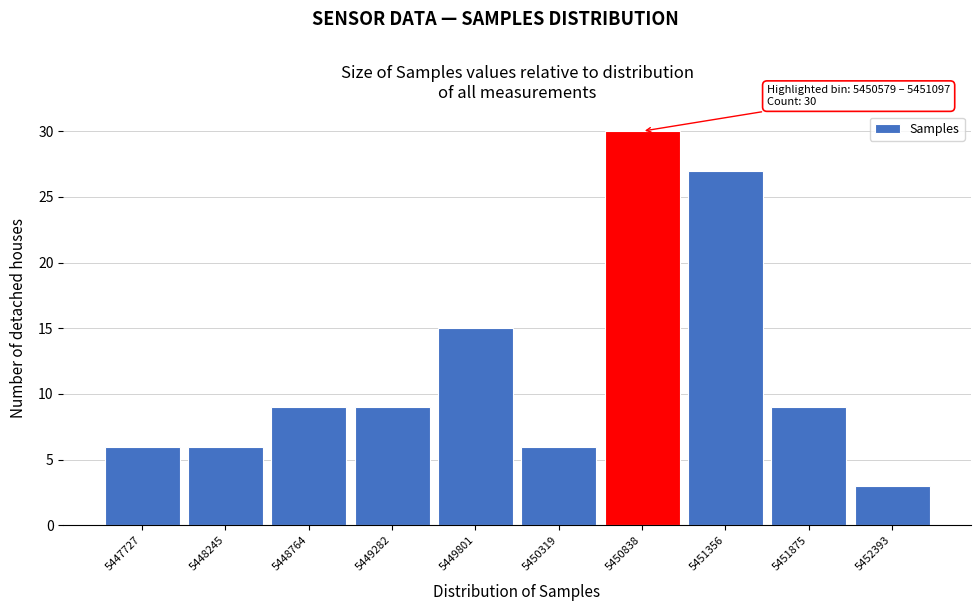

Over which range of the x-axis is the bar tallest?

5450600 to 5451100